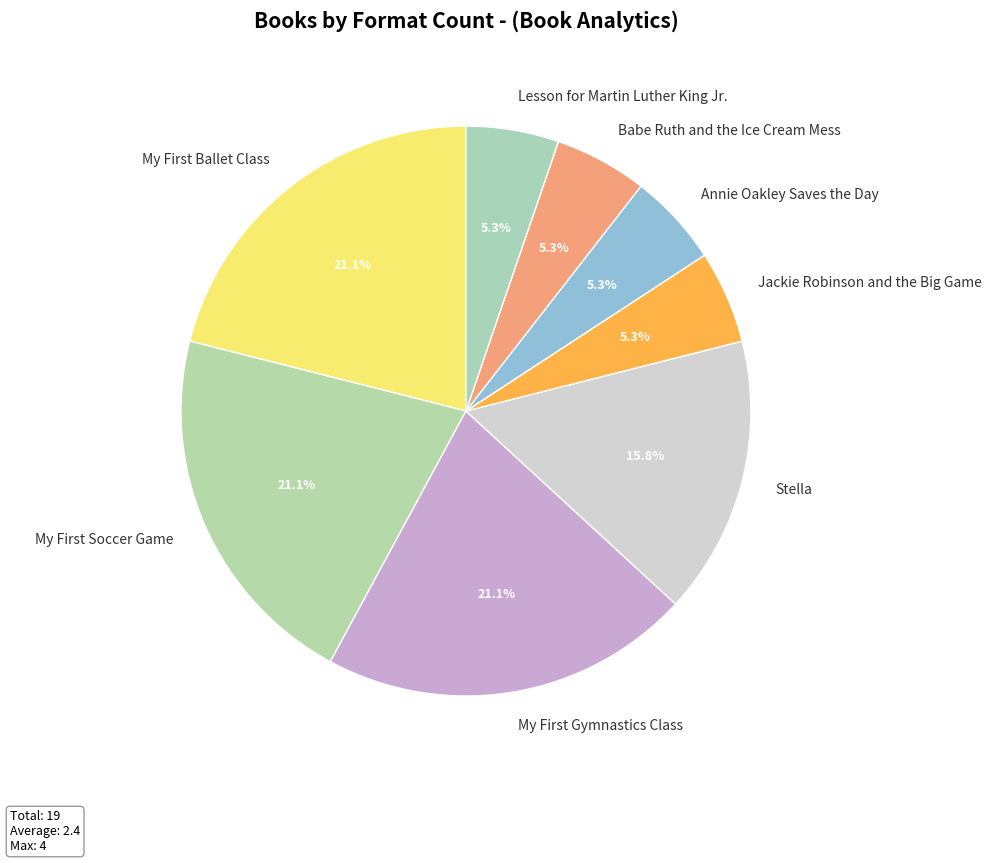

What percentage is the Annie Oakley Saves the Day slice, to the nearest percent?

5%